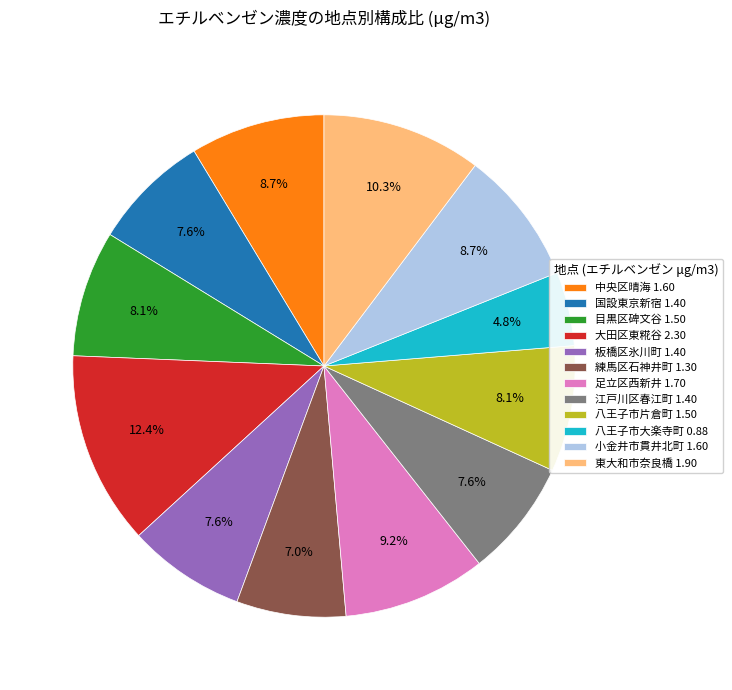

To the nearest percent, what portion does 板橋区氷川町 represent?

8%